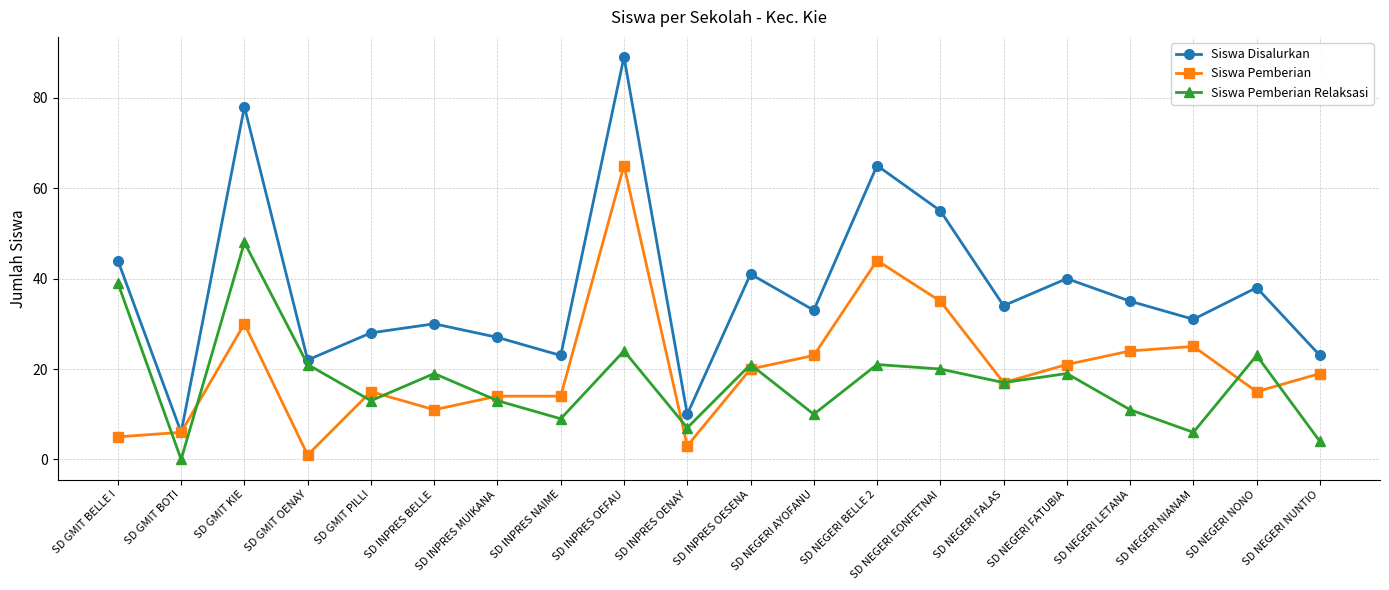

At how many categories does at least one series exceed 3?

20